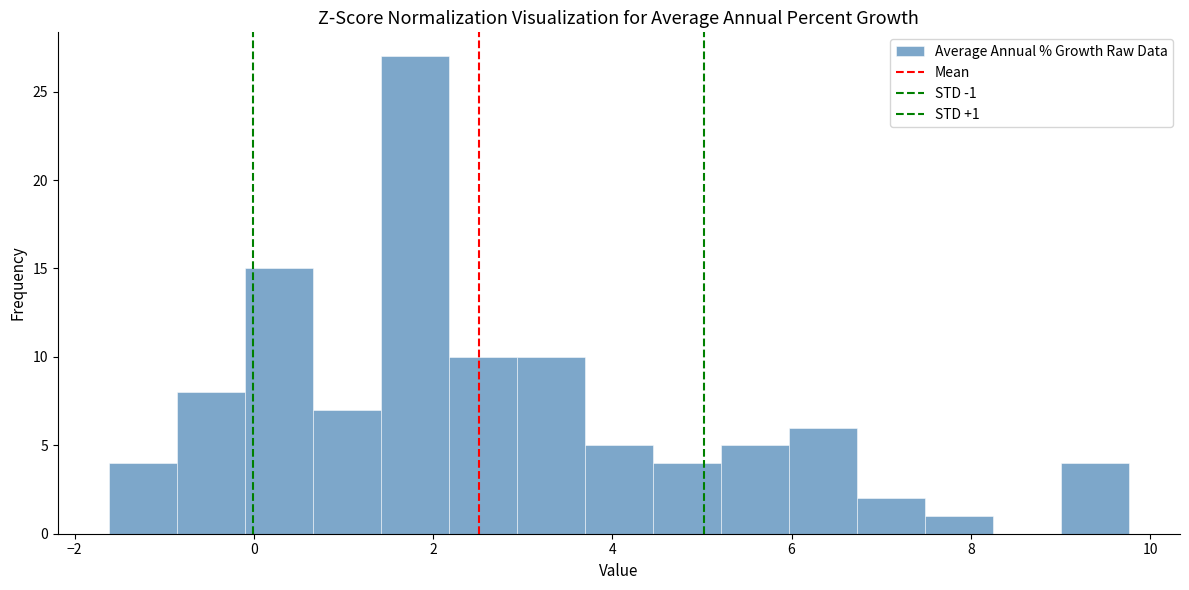

Read against the x-axis, roughly where is the centre of the tallest bar?

1.8